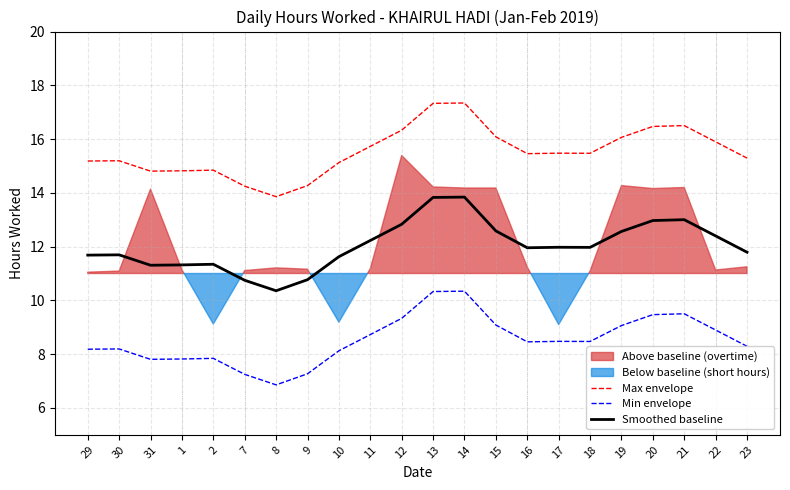

True or false: Min envelope and Max envelope intersect in this chart.

False